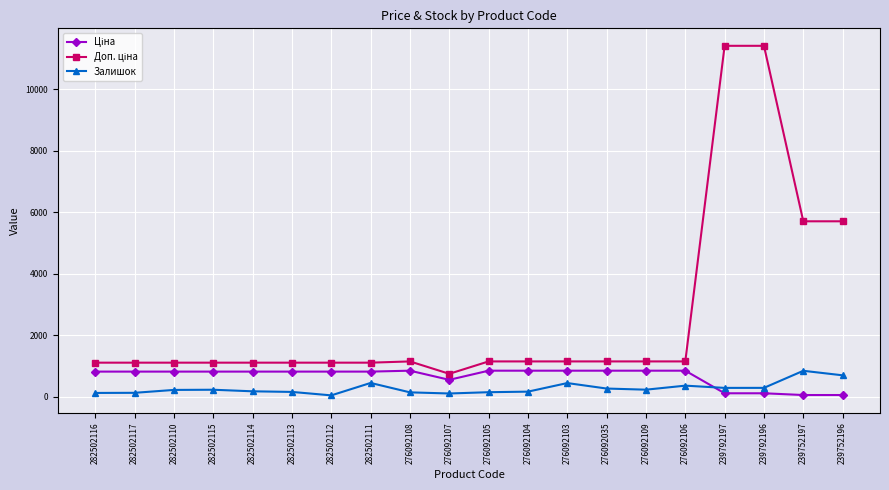

What is the difference between the maximum and minimum values in the Залишок series?

799.0